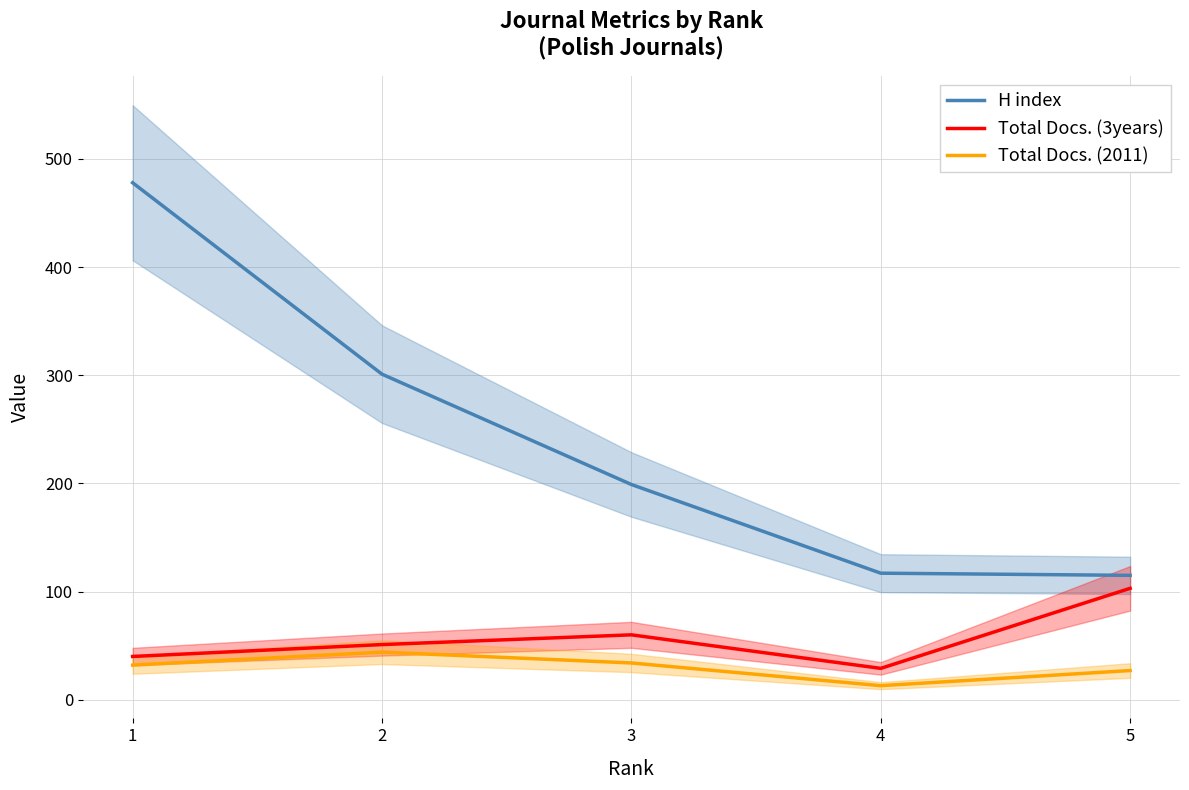

What are all the series names shown in the legend?

H index, Total Docs. (3years), Total Docs. (2011)